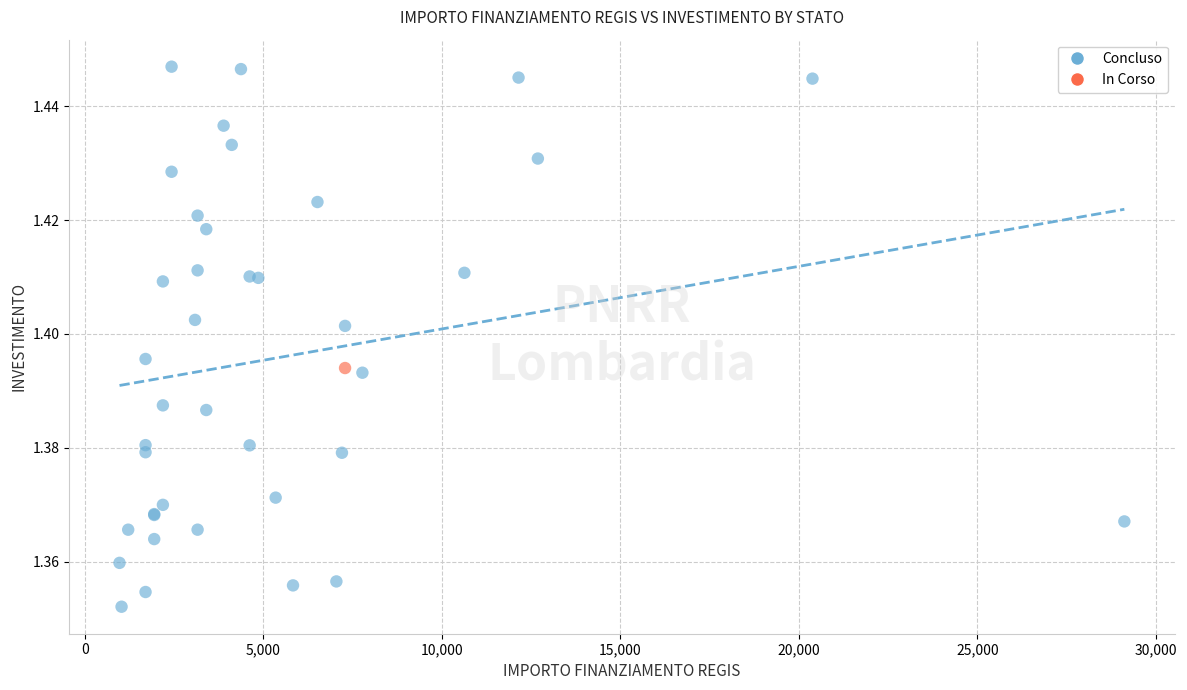

What are all the series names shown in the legend?

Concluso, In Corso